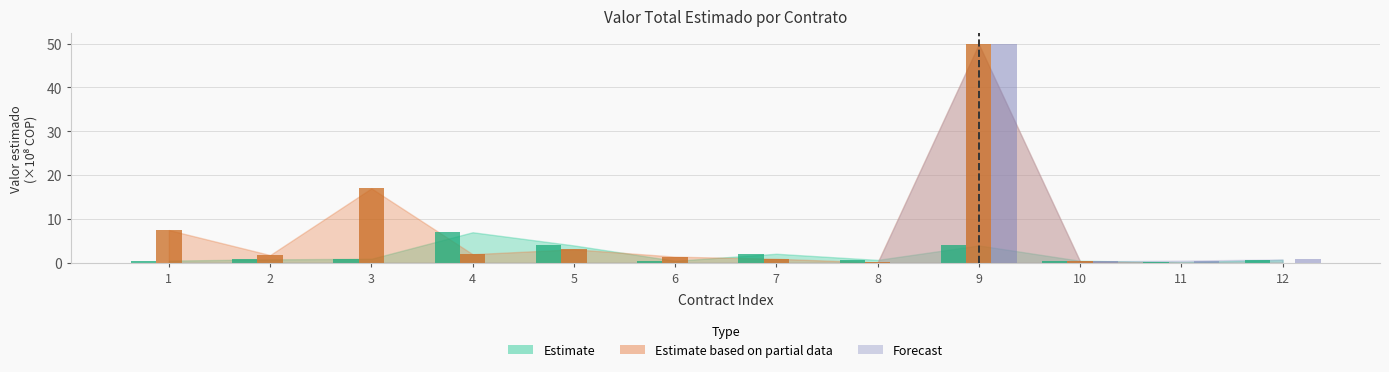

Reading left to right, list all the values displayed in this chart.

Estimate: 0.5	0.8	1.0	7.0	4.0	0.5	2.1	0.7	4.0	0.5	0.2	0.7
Estimate based on partial data: 7.5	1.8	17.0	2.0	3.1	1.4	1.0	0.1	49.8	0.4	0.0	0.0
Forecast: 0.0	0.0	0.0	0.0	0.0	0.0	0.0	0.0	49.8	0.4	0.5	0.8